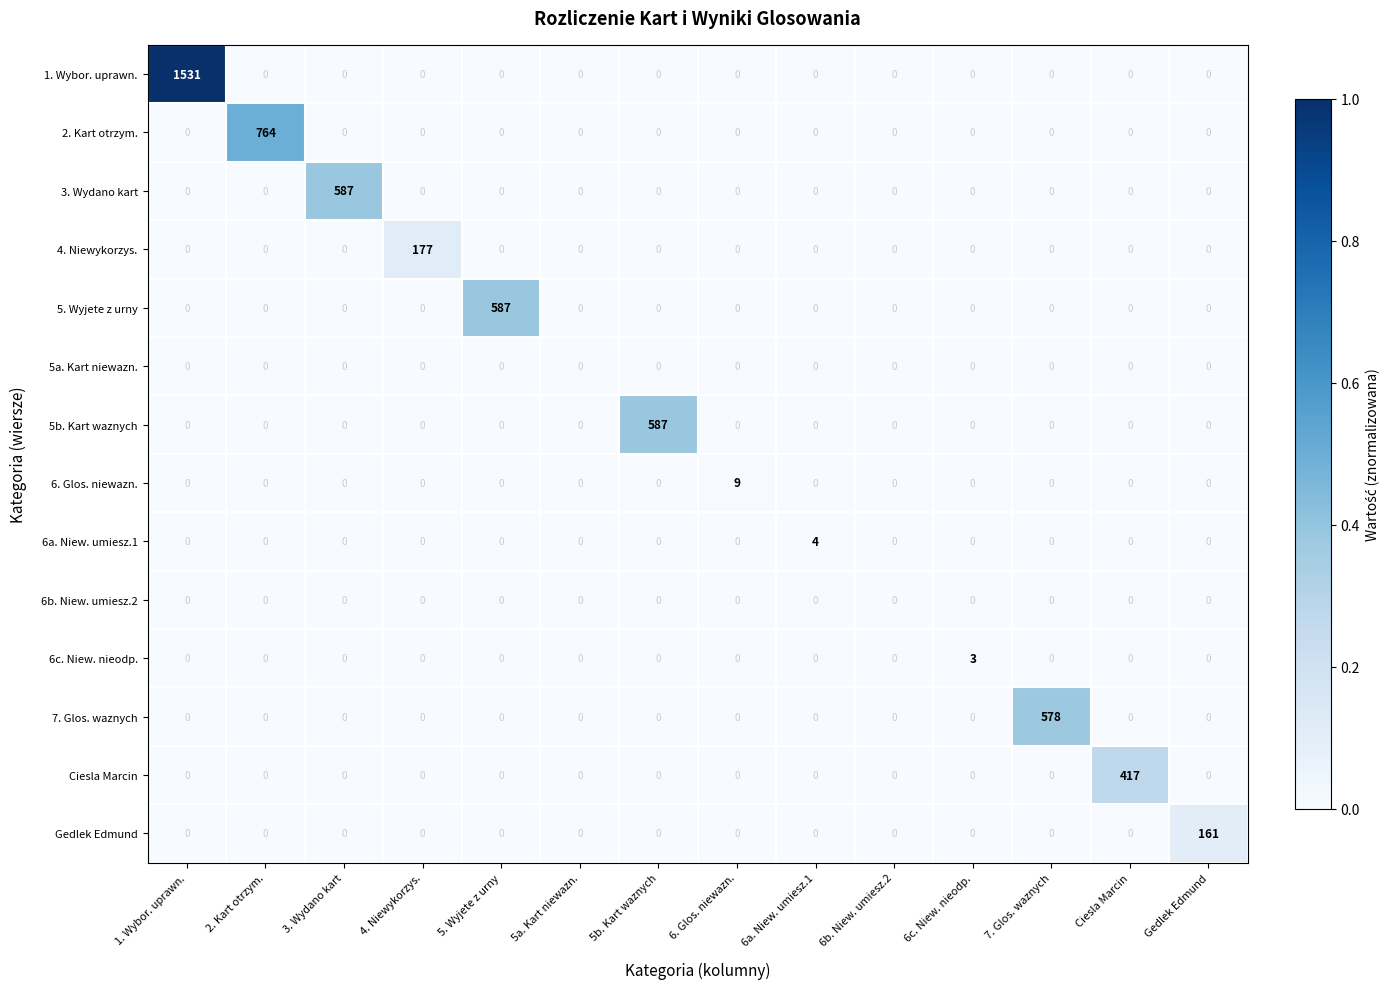

Which series has the largest range (max minus min)?

1. Wybor. uprawn.